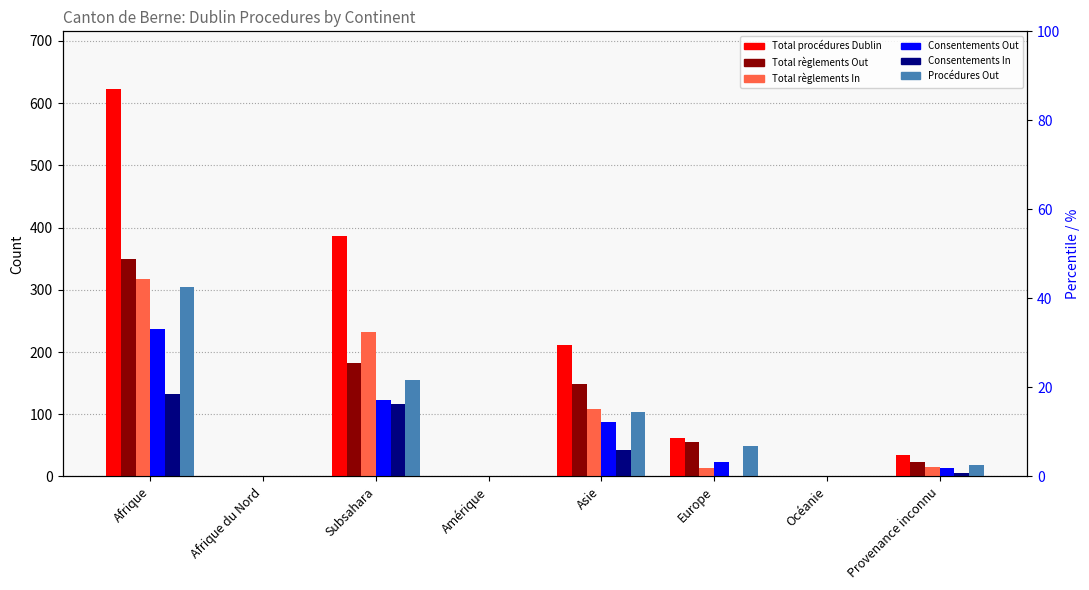

Which has a higher value, Afrique du Nord or Subsahara?

Subsahara